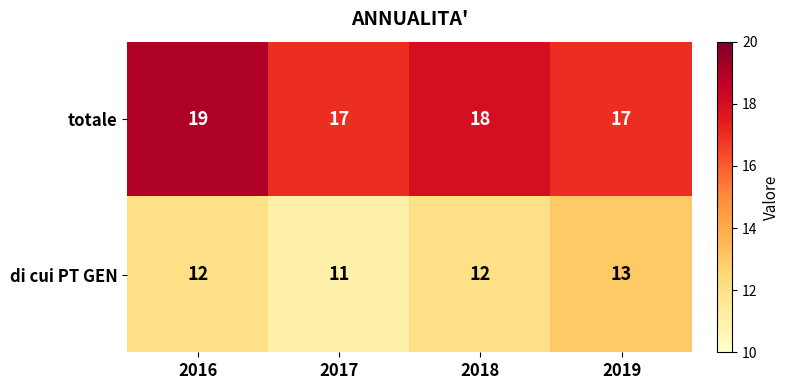

How many data points does each series have?

4